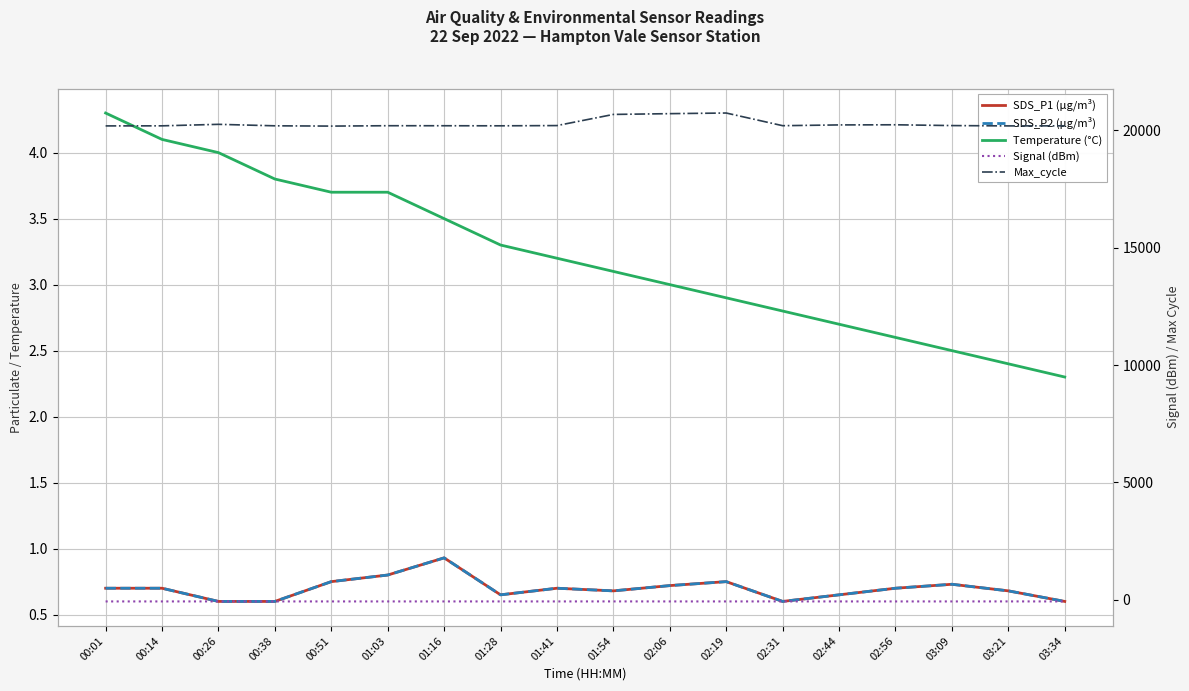

How many data points in Temperature (°C) are less than 3?

7